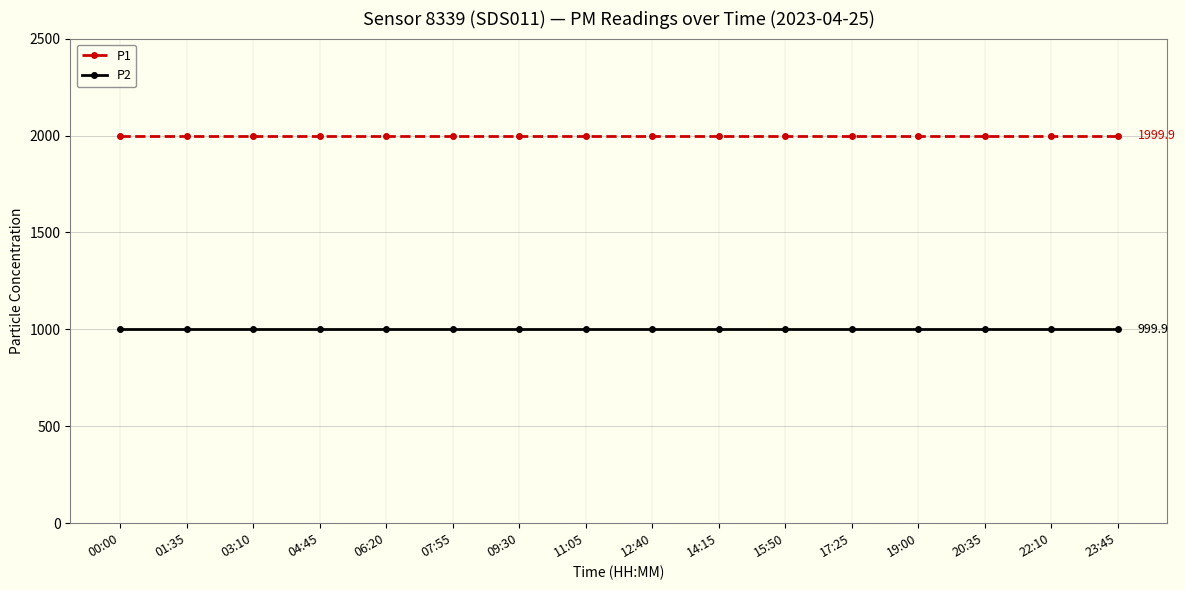

Reading left to right, transcribe all the data shown in this chart.

P1: 1999.9	1999.9	1999.9	1999.9	1999.9	1999.9	1999.9	1999.9	1999.9	1999.9	1999.9	1999.9	1999.9	1999.9	1999.9	1999.9
P2: 999.9	999.9	999.9	999.9	999.9	999.9	999.9	999.9	999.9	999.9	999.9	999.9	999.9	999.9	999.9	999.9